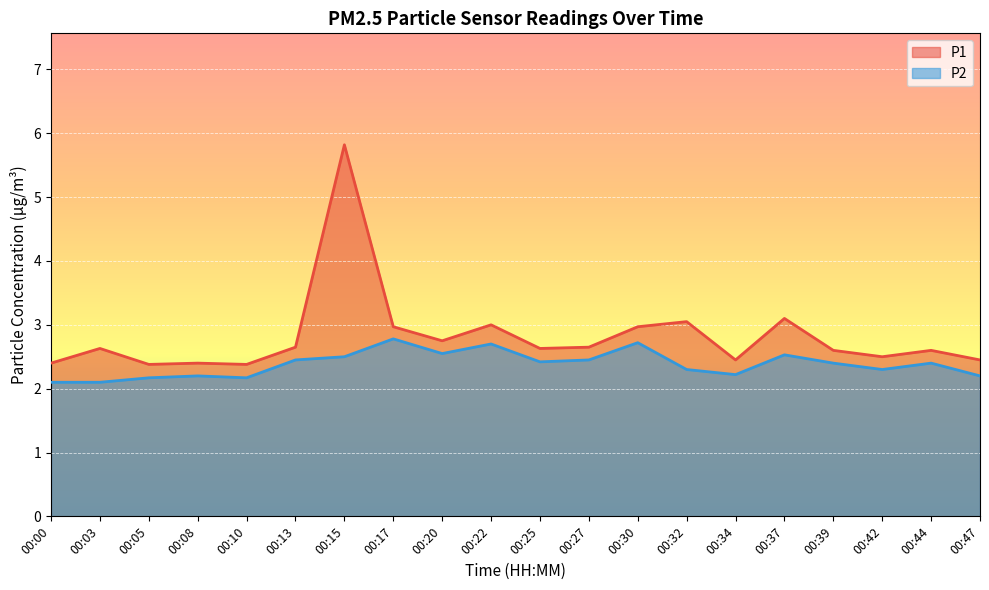

What is the sum of the P1 values at 00:03 and 00:32?

5.7